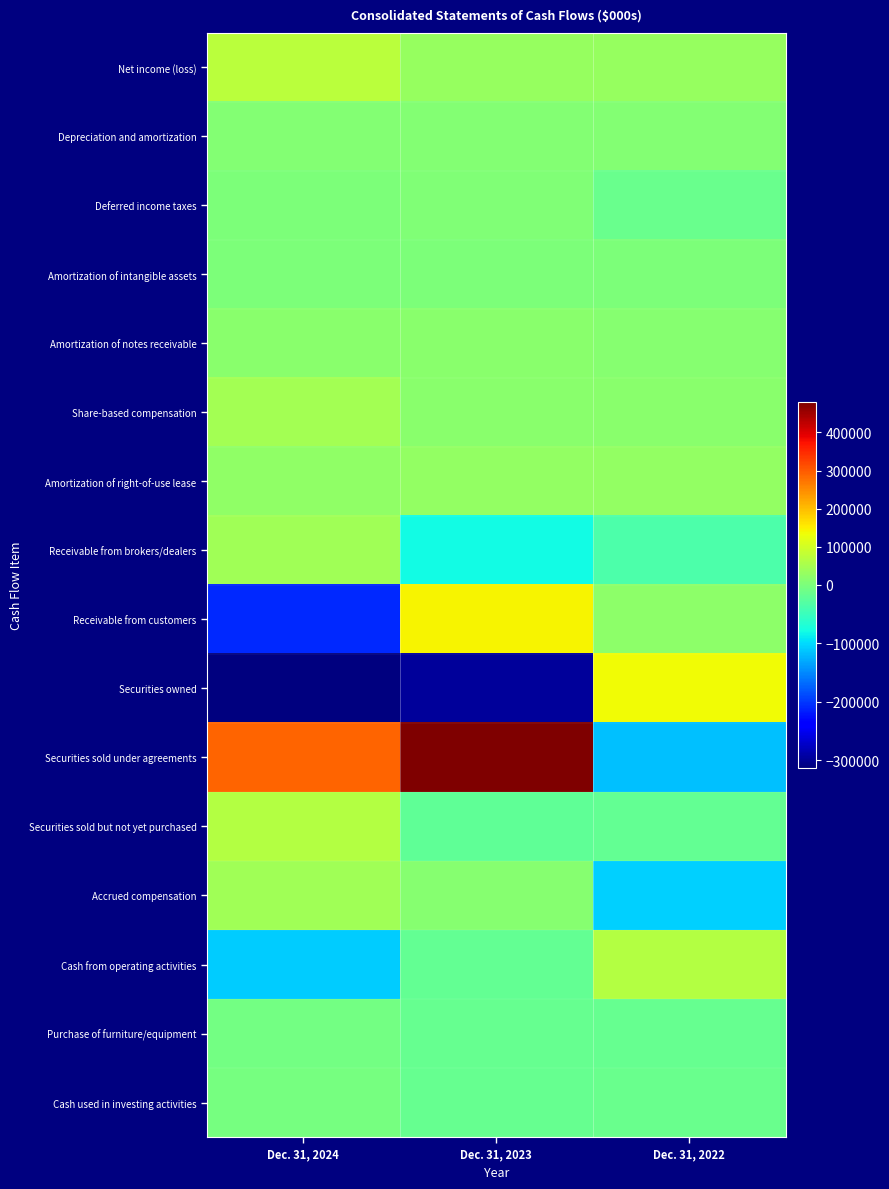

Reading left to right, extract all data points from this chart.

Net income (loss): Dec. 31, 2024=71247	Dec. 31, 2023=30272	Dec. 31, 2022=32110
Depreciation and amortization: Dec. 31, 2024=10834	Dec. 31, 2023=9924	Dec. 31, 2022=7605
Deferred income taxes: Dec. 31, 2024=3551	Dec. 31, 2023=6457	Dec. 31, 2022=-14616
Amortization of intangible assets: Dec. 31, 2024=350	Dec. 31, 2023=0	Dec. 31, 2022=0
Amortization of notes receivable: Dec. 31, 2024=18124	Dec. 31, 2023=15966	Dec. 31, 2022=13741
Share-based compensation: Dec. 31, 2024=45506	Dec. 31, 2023=16940	Dec. 31, 2022=15914
Amortization of right-of-use lease: Dec. 31, 2024=26101	Dec. 31, 2023=27281	Dec. 31, 2022=26804
Receivable from brokers/dealers: Dec. 31, 2024=43218	Dec. 31, 2023=-78619	Dec. 31, 2022=-36175
Receivable from customers: Dec. 31, 2024=-208837	Dec. 31, 2023=142877	Dec. 31, 2022=21641
Securities owned: Dec. 31, 2024=-312894	Dec. 31, 2023=-296718	Dec. 31, 2022=135910
Securities sold under agreements: Dec. 31, 2024=291372	Dec. 31, 2023=479373	Dec. 31, 2022=-116313
Securities sold but not yet purchased: Dec. 31, 2024=67216	Dec. 31, 2023=-21092	Dec. 31, 2022=-19190
Accrued compensation: Dec. 31, 2024=42407	Dec. 31, 2023=13227	Dec. 31, 2022=-107350
Cash from operating activities: Dec. 31, 2024=-108168	Dec. 31, 2023=-18810	Dec. 31, 2022=64492
Purchase of furniture/equipment: Dec. 31, 2024=-5148	Dec. 31, 2023=-17056	Dec. 31, 2022=-16311
Cash used in investing activities: Dec. 31, 2024=-3839	Dec. 31, 2023=-15561	Dec. 31, 2022=-14137